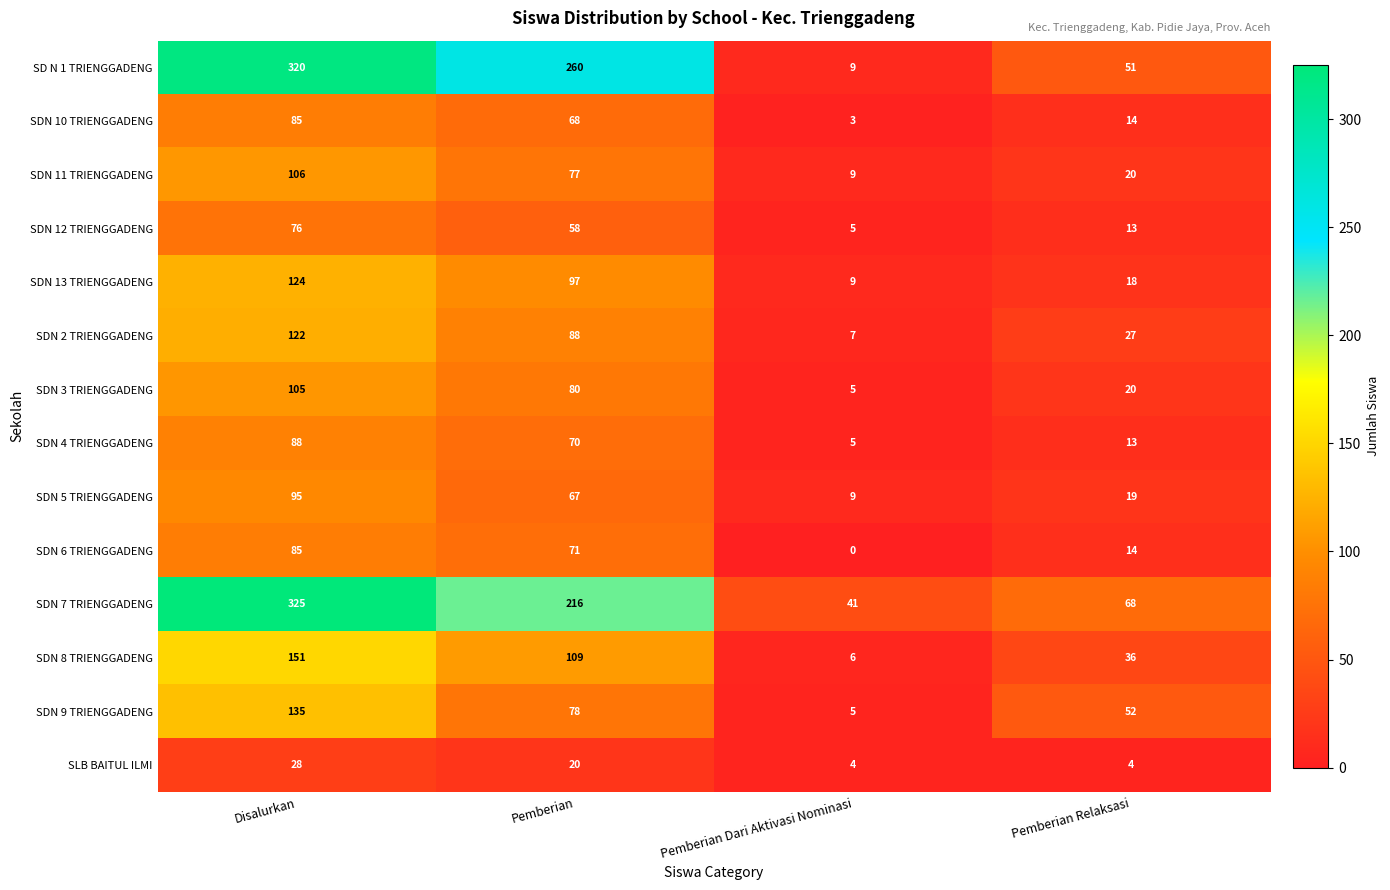

What is the sum of the SDN 10 TRIENGGADENG values at Disalurkan and Pemberian?

153